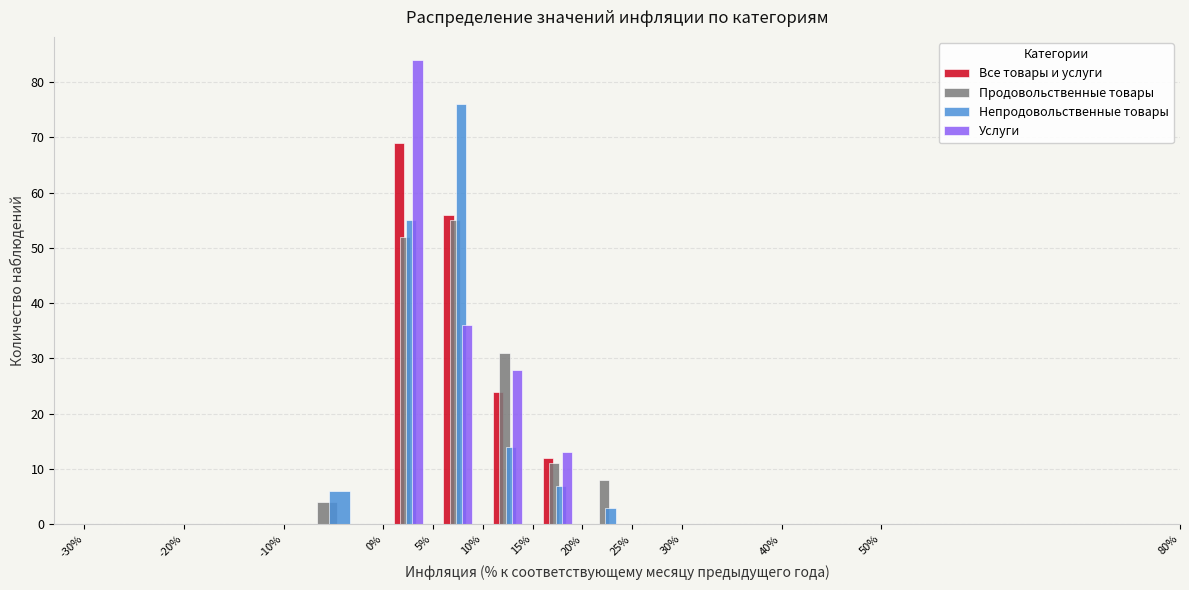

What is the height of the Непродовольственные товары bar covering 15% to 20% on the x-axis? The values are not printed on the chart, so give them approximately, as read against the axis.

7